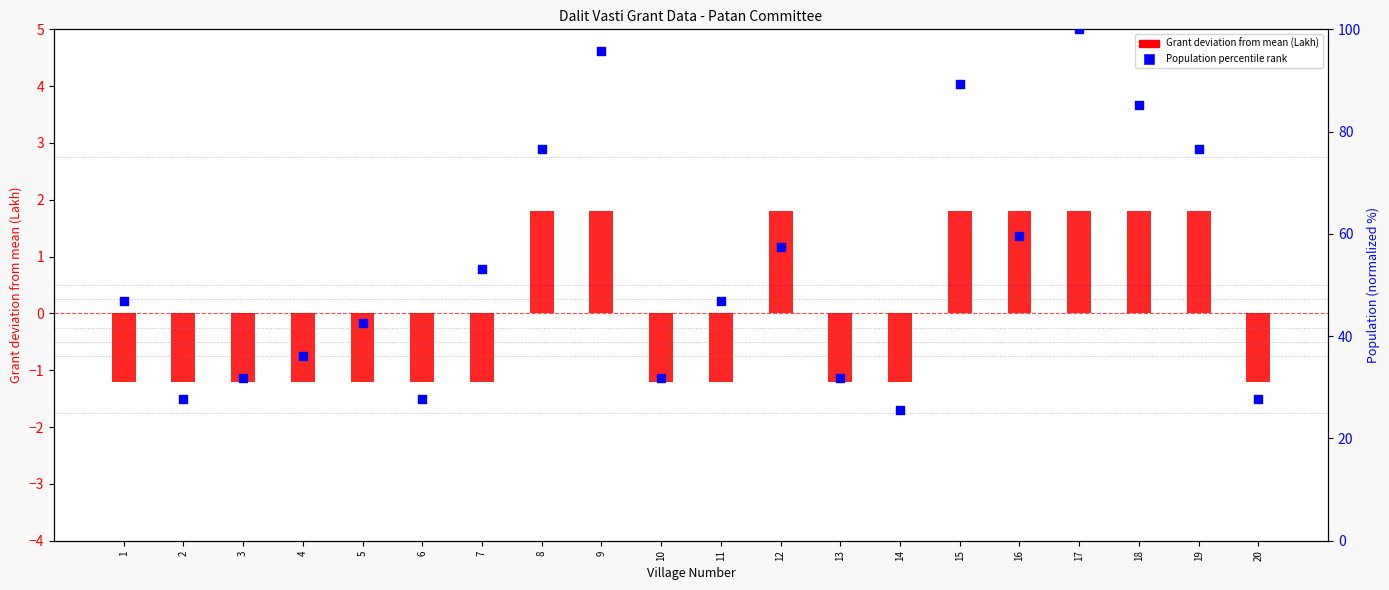

At which category is the sum across all series the highest?

17